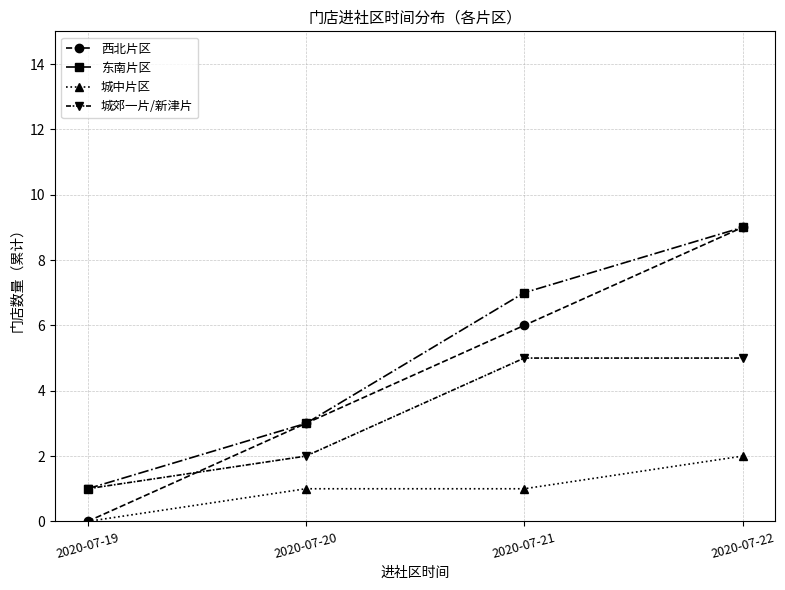

What is the highest value of the 城中片区 series?

2